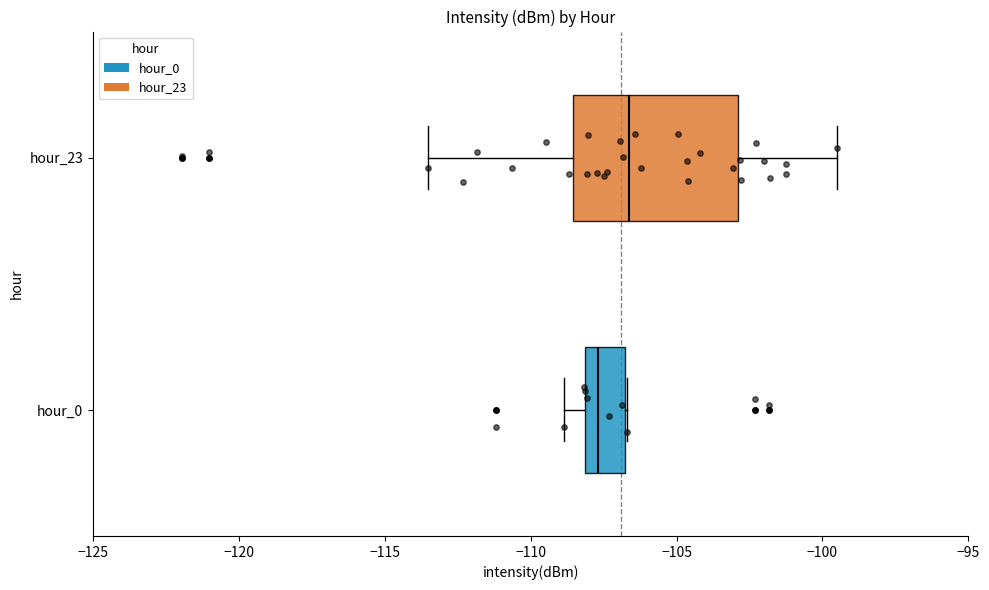

Which box's median line is the furthest to the right?

hour_23